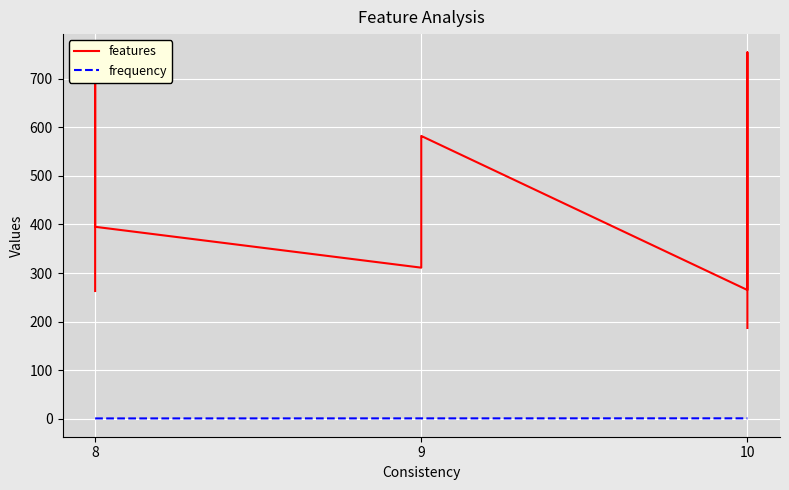

How many categories are shown in the chart?

32